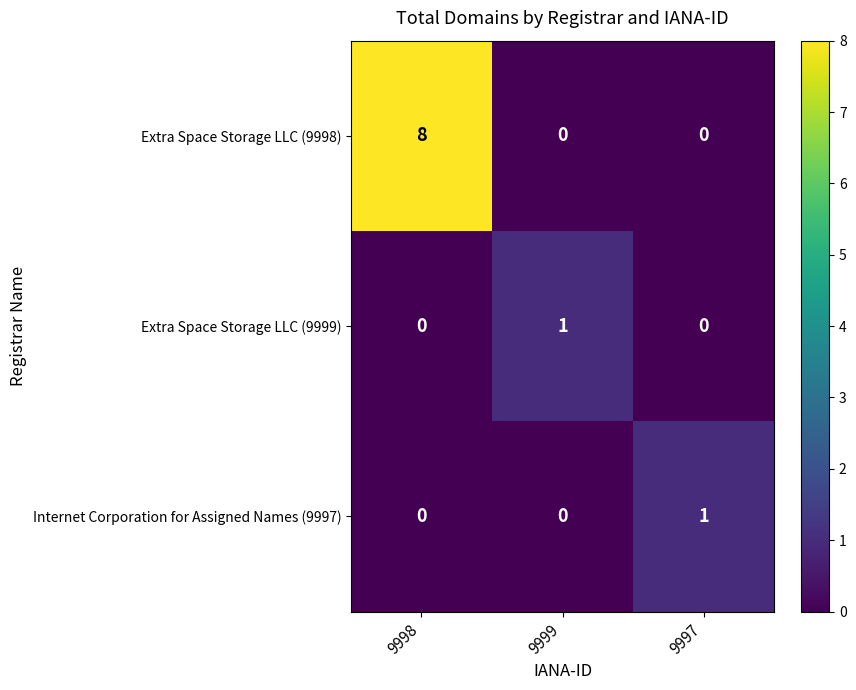

At 9998, list the series in order from largest to smallest.

Extra Space Storage LLC (9998), Extra Space Storage LLC (9999), Internet Corporation for Assigned Names (9997)